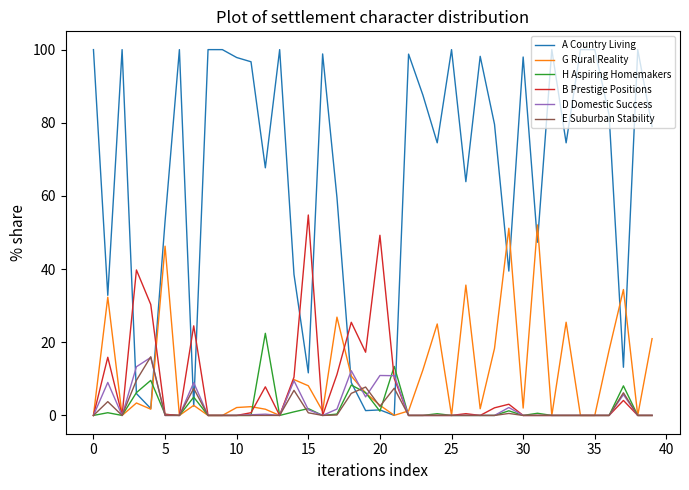

Which series has the widest spread of values?

A Country Living